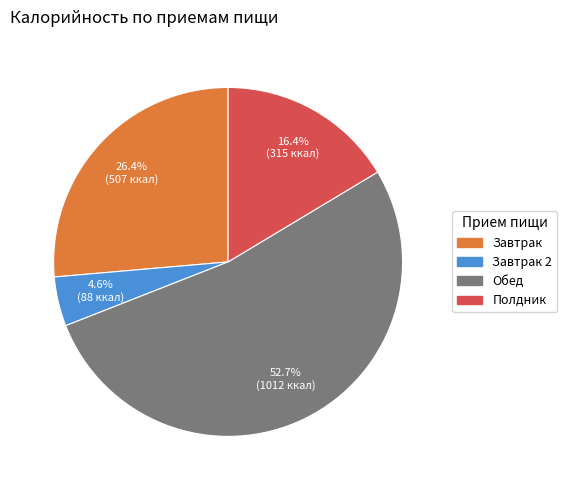

Does any single category account for the majority?

Yes